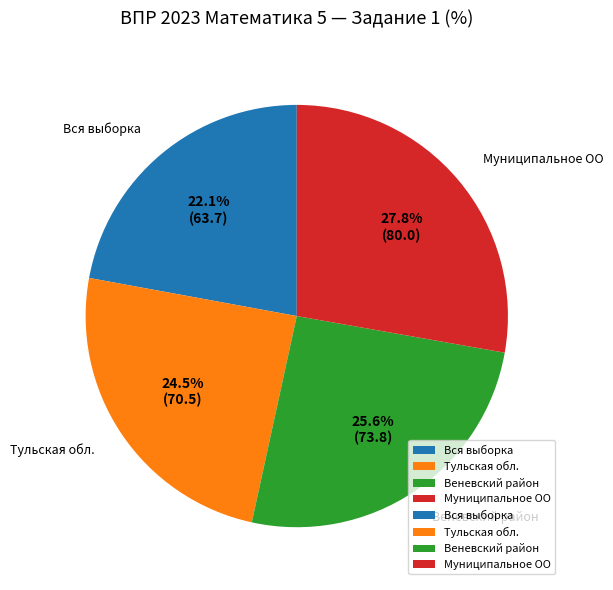

What percentage is NOT represented by Тульская обл.?

75.5%